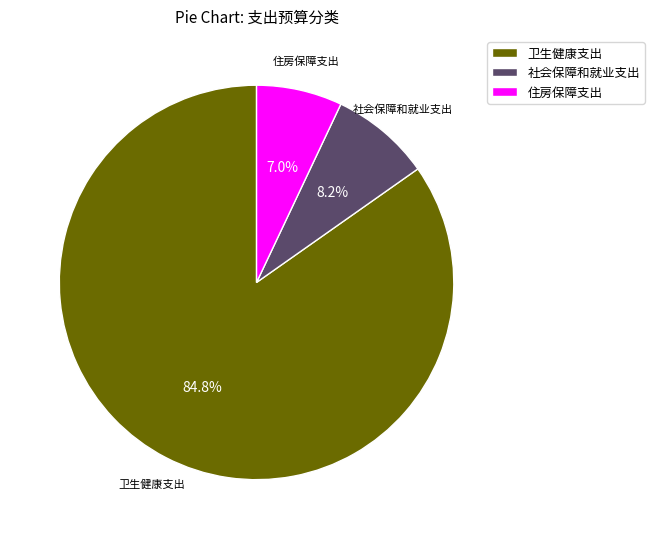

What percentage is NOT represented by 卫生健康支出?

15.2%